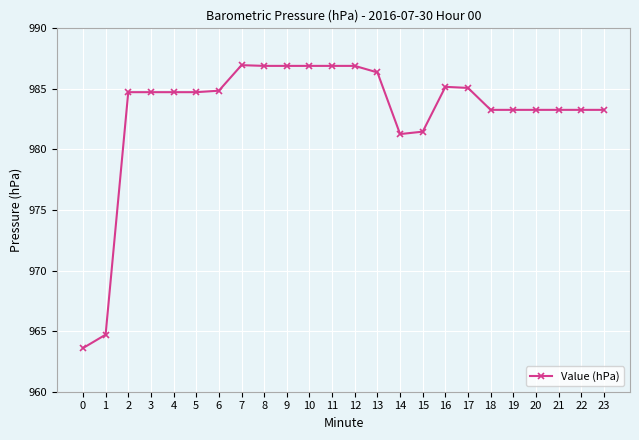

True or false: the data has more than 0 interior local peaks.

True